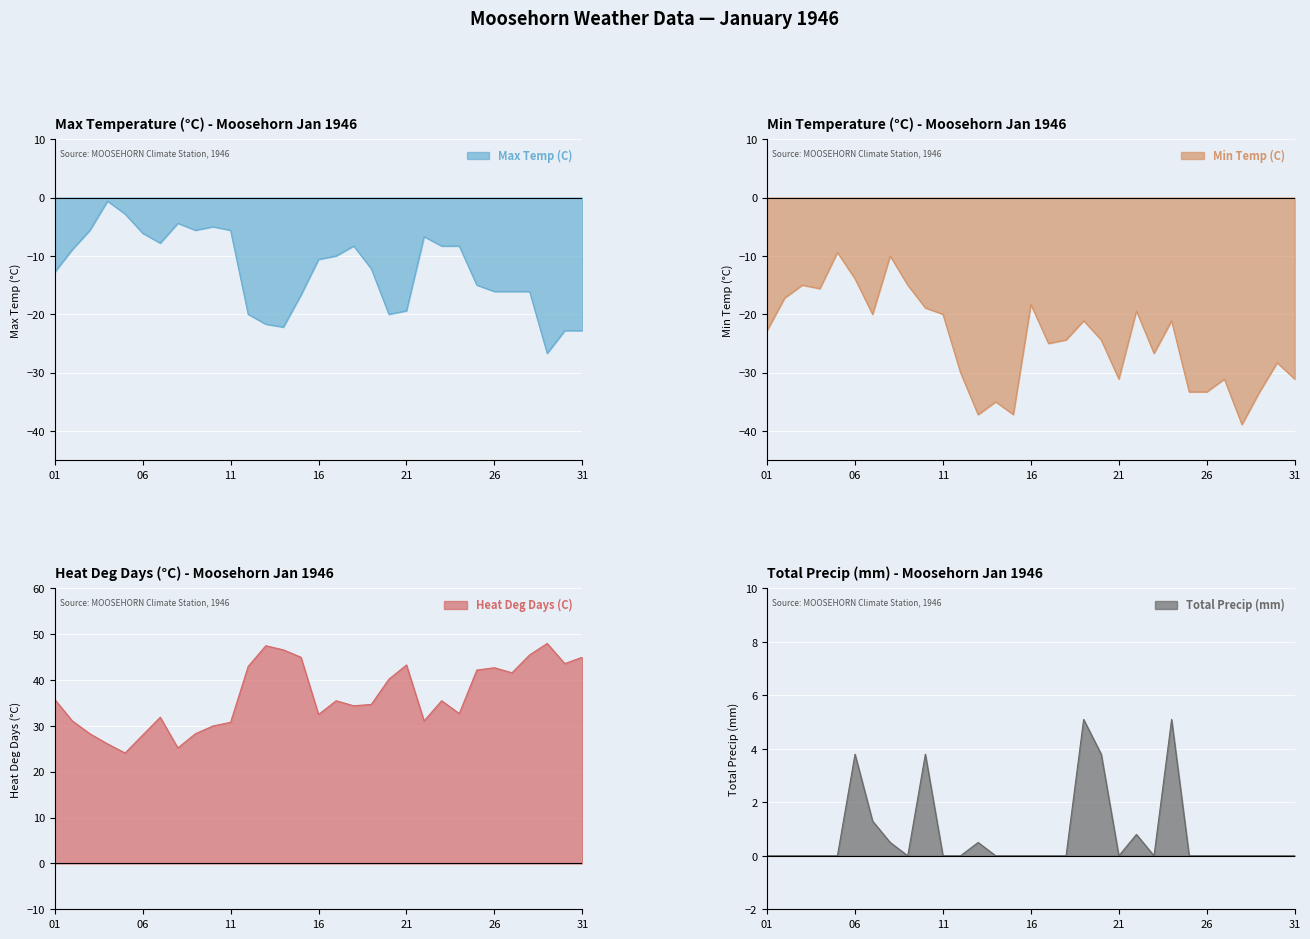

Which series has the largest range (max minus min)?

Min Temp (C)